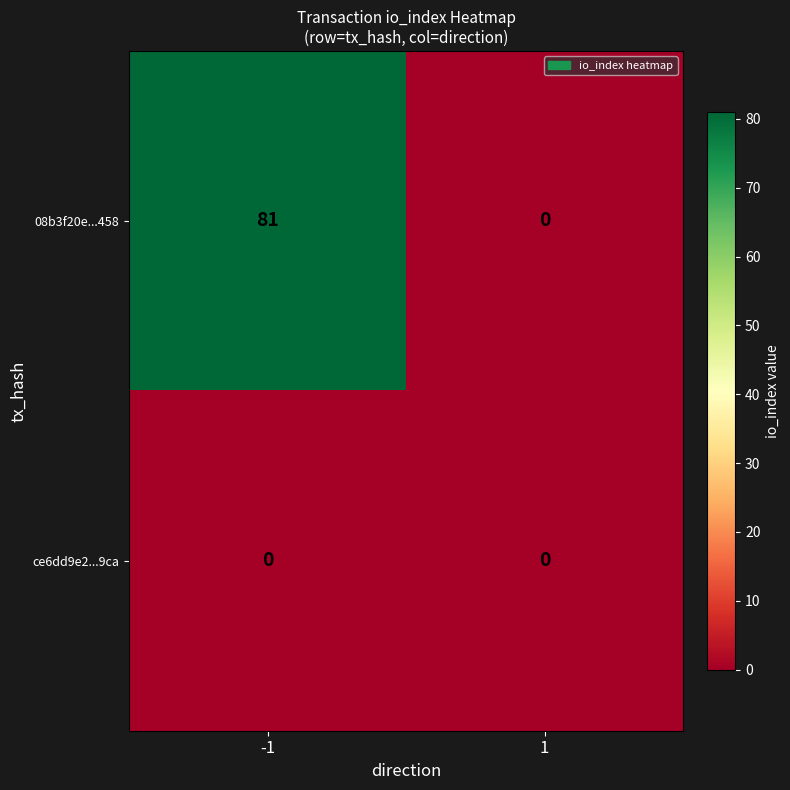

Reading right to left, extract all data points from this chart.

08b3f20e...458: 1=0	-1=81
ce6dd9e2...9ca: 1=0	-1=0